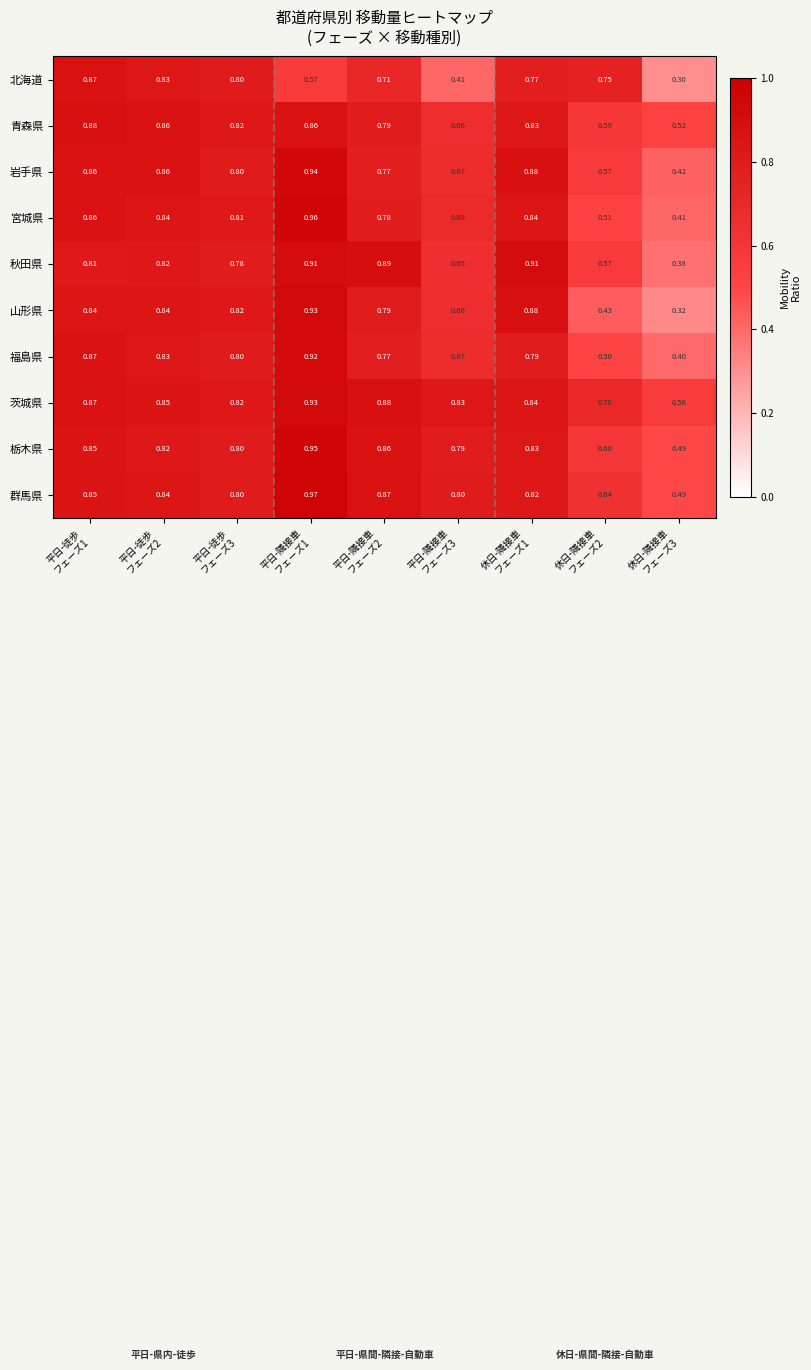

Which series has the widest spread of values?

山形県